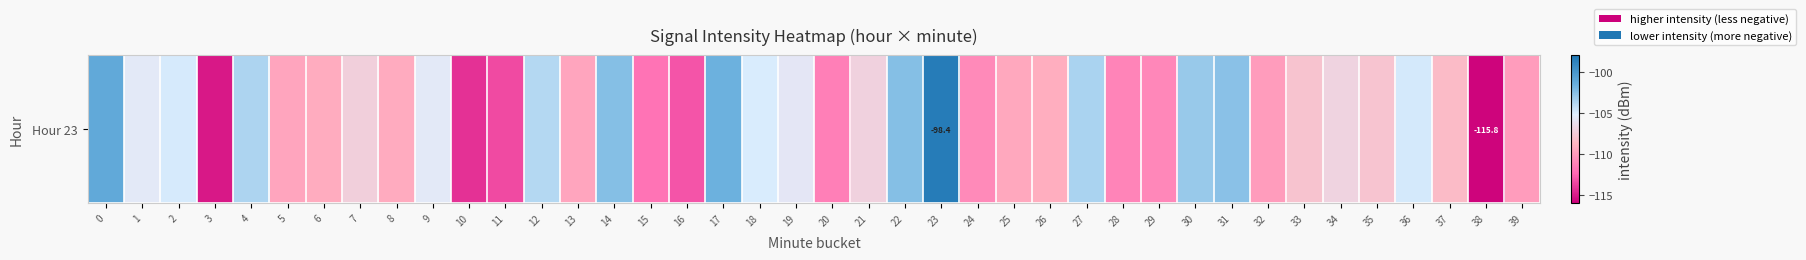

Reading right to left, extract all data points from this chart.

39=-110.0	38=-115.8	37=-108.4	36=-104.8	35=-107.9	34=-106.9	33=-107.9	32=-110.0	31=-102.6	30=-103.0	29=-111.0	28=-111.1	27=-103.6	26=-109.2	25=-109.5	24=-110.8	23=-98.4	22=-102.5	21=-107.1	20=-111.3	19=-105.8	18=-105.0	17=-101.7	16=-113.1	15=-111.9	14=-102.5	13=-109.6	12=-103.9	11=-113.5	10=-114.3	9=-105.6	8=-109.3	7=-107.2	6=-109.2	5=-109.6	4=-103.7	3=-115.1	2=-104.9	1=-105.6	0=-101.2